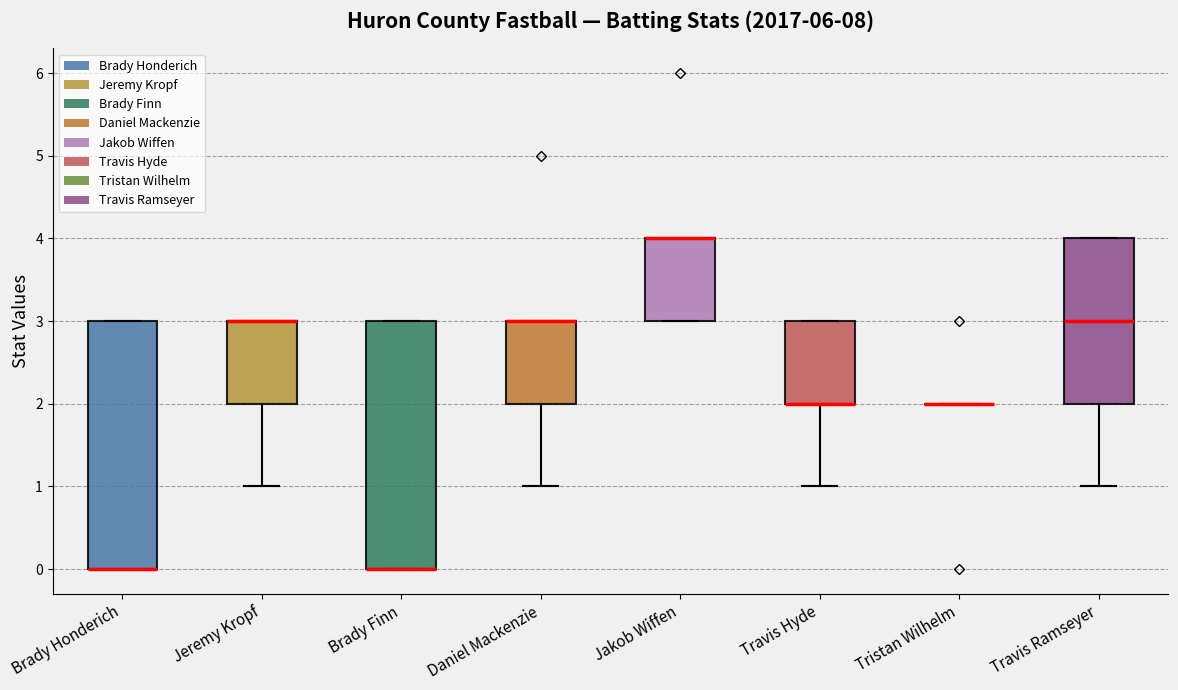

Reading left to right, transcribe this box plot: for each box, give where its median line is, the range the box spans, and where its two whiskers end, as read against the y-axis. The values are not printed on the chart, so give them approximately, as read against the axis.

Brady Honderich: median 0 (drawn on the box's lower edge), box 0 to 3, whiskers 0 to 3
Jeremy Kropf: median 3 (drawn on the box's upper edge), box 2 to 3, whiskers 1 to 3
Brady Finn: median 0 (drawn on the box's lower edge), box 0 to 3, whiskers 0 to 3
Daniel Mackenzie: median 3 (drawn on the box's upper edge), box 2 to 3, whiskers 1 to 3
Jakob Wiffen: median 4 (drawn on the box's upper edge), box 3 to 4, whiskers 3 to 4
Travis Hyde: median 2 (drawn on the box's lower edge), box 2 to 3, whiskers 1 to 3
Tristan Wilhelm: box collapsed to a line at 2, whiskers 2 to 2
Travis Ramseyer: median 3, box 2 to 4, whiskers 1 to 4